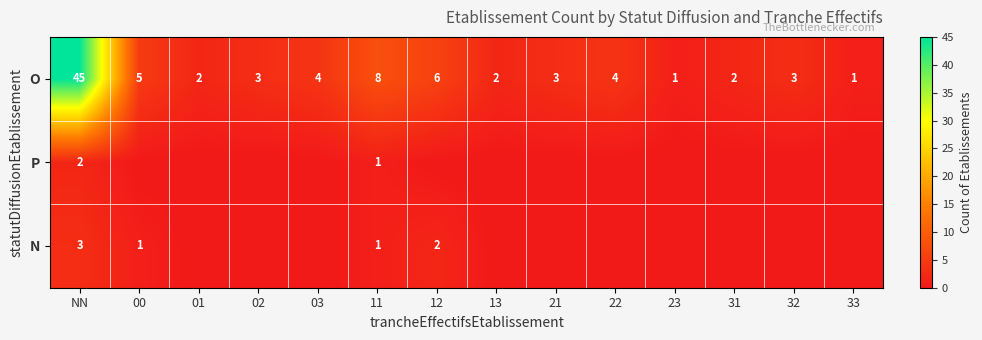

The O series shows 3 at 31. True or false?

False